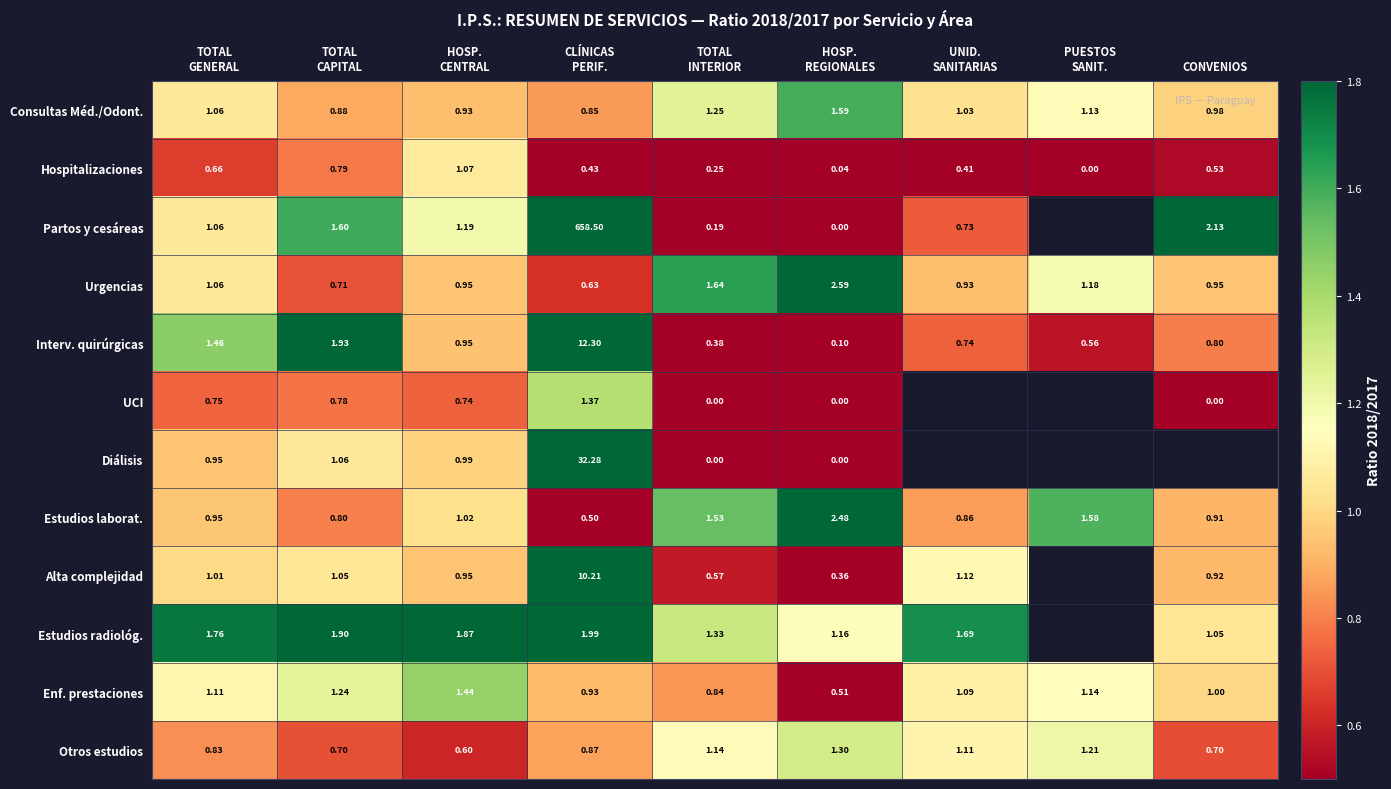

What is the difference between the Urgencias values at CLÍNICAS PERIF. and TOTAL CAPITAL?

0.1